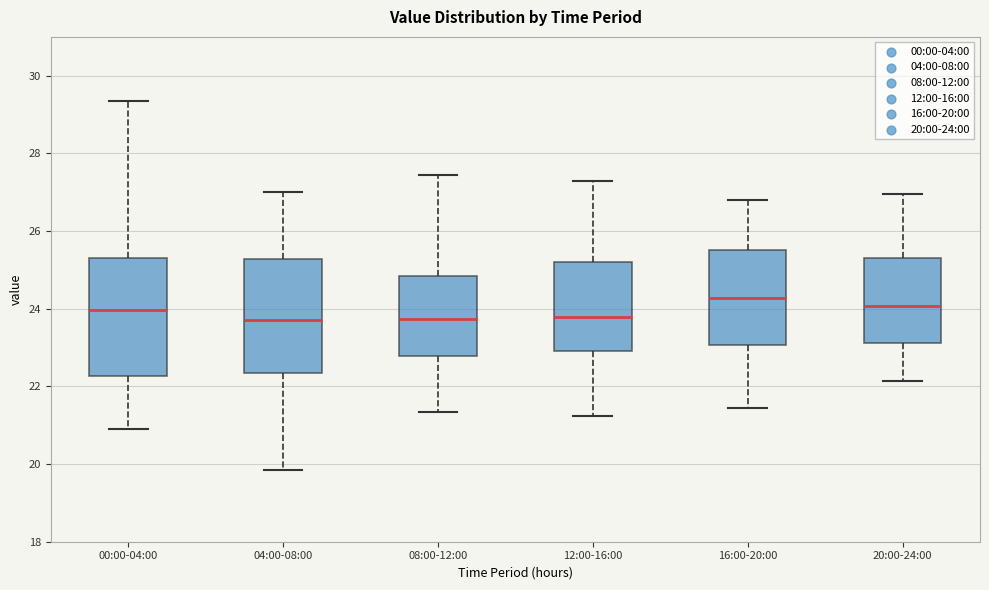

Where is the lower edge of the box for 16:00-20:00 on the y-axis? The values are not printed on the chart, so give them approximately, as read against the axis.

23.0